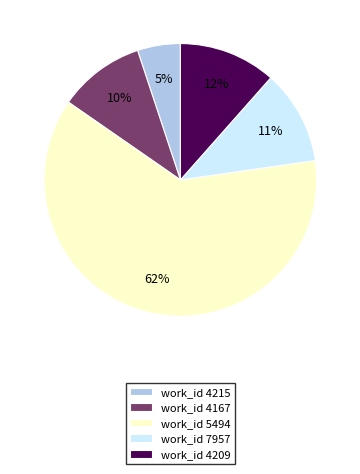

How many slices are in this pie chart?

5